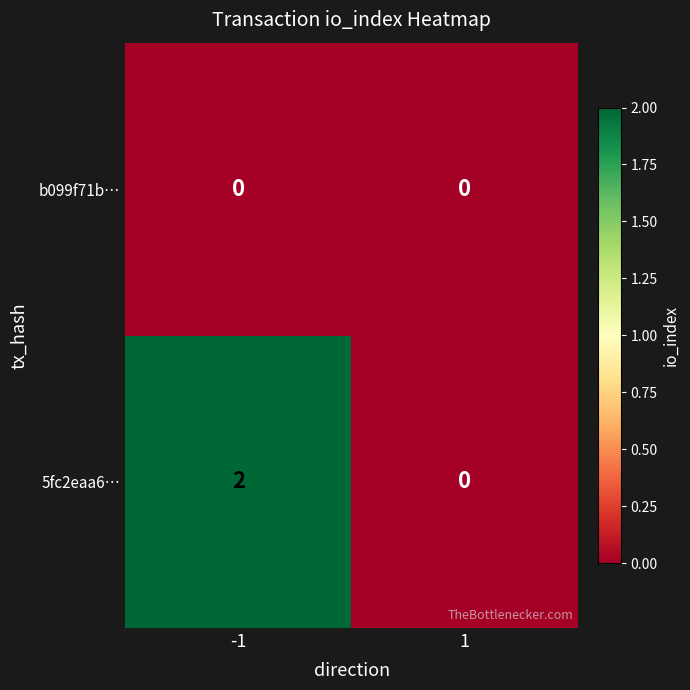

Which series has the largest range (max minus min)?

5fc2eaa6…